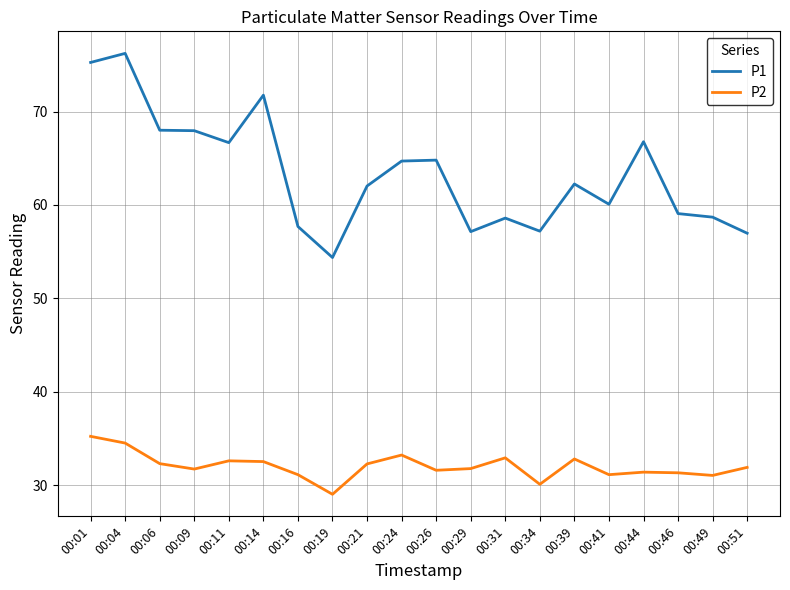

Read the P1 value at 00:14.

71.8